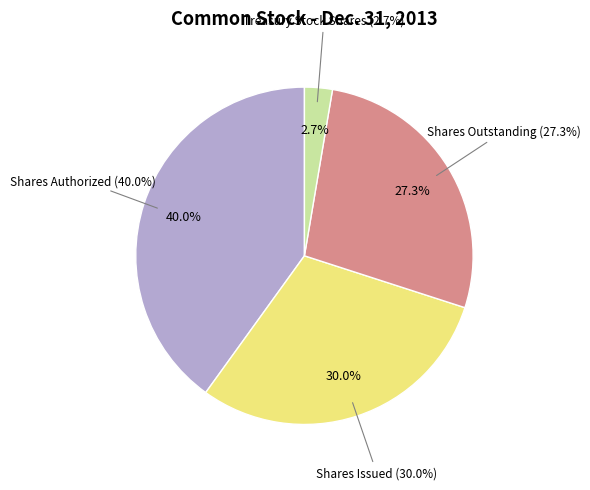

To the nearest percent, what is the average slice percentage?

25%